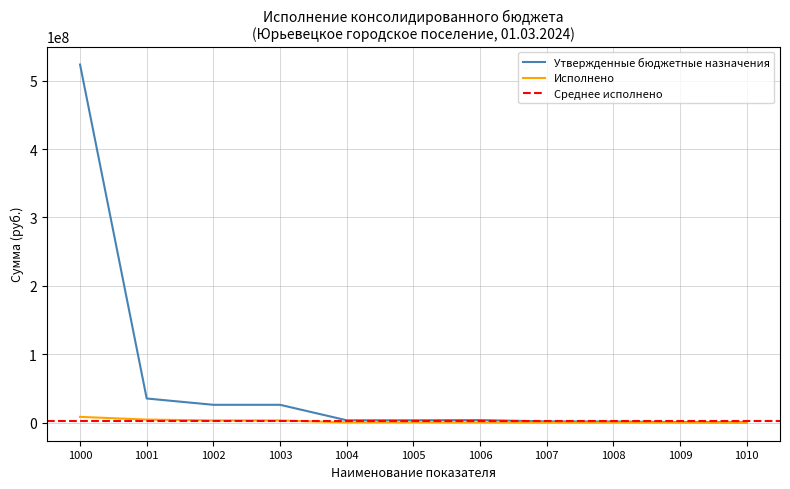

How many values in the Утвержденные бюджетные назначения series exceed 3729400?

5